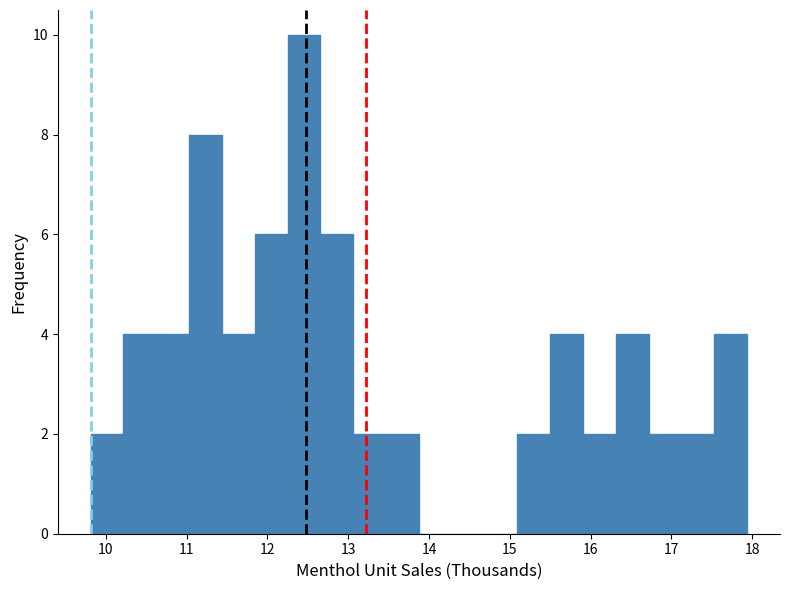

Reading left to right, list every bar in this chart as the range it spans on the x-axis followed by its height. Neither the bar edges nor the heights are printed on the chart, so give them approximately, as read against the axes.

9.8 to 10.2: 2
10.2 to 10.6: 4
10.6 to 11.0: 4
11.0 to 11.4: 8
11.4 to 11.8: 4
11.8 to 12.2: 6
12.2 to 12.7: 10
12.7 to 13.1: 6
13.1 to 13.5: 2
13.5 to 13.9: 2
13.9 to 14.3: 0
14.3 to 14.7: 0
14.7 to 15.1: 0
15.1 to 15.5: 2
15.5 to 15.9: 4
15.9 to 16.3: 2
16.3 to 16.7: 4
16.7 to 17.1: 2
17.1 to 17.5: 2
17.5 to 17.9: 4